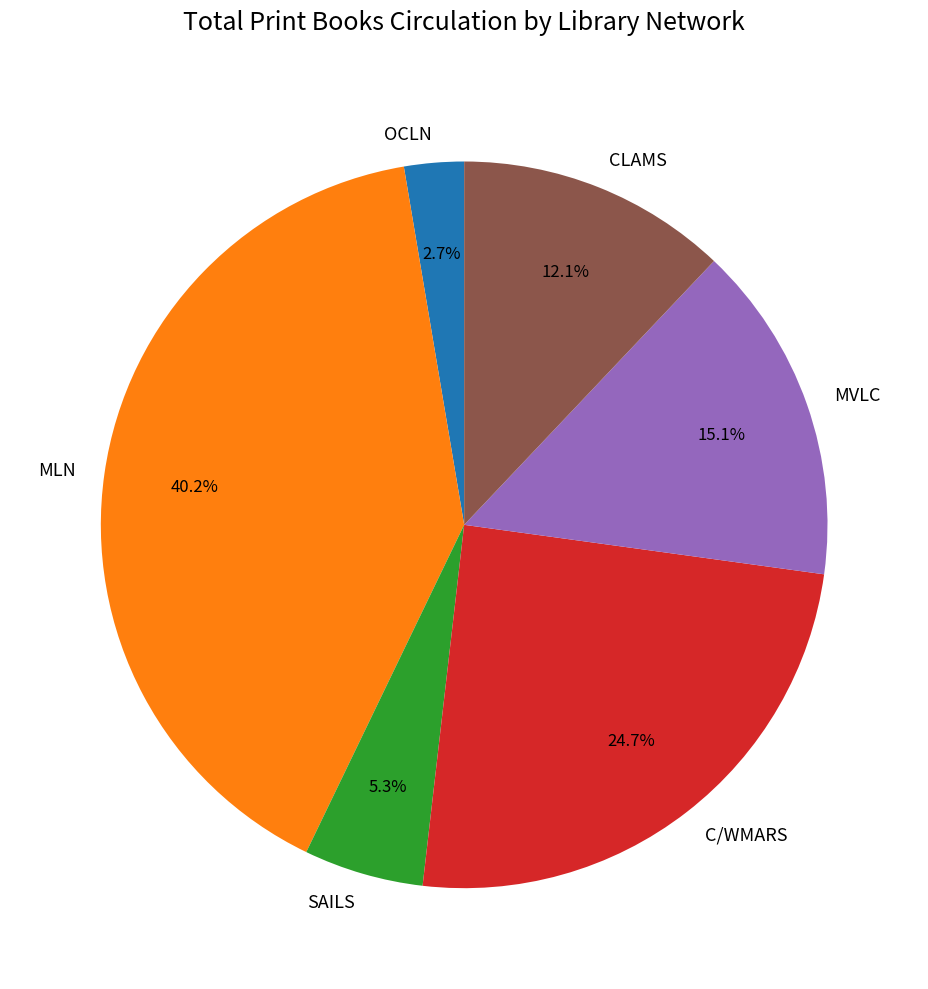

Rank the categories by value from lowest to highest.

OCLN, SAILS, CLAMS, MVLC, C/WMARS, MLN